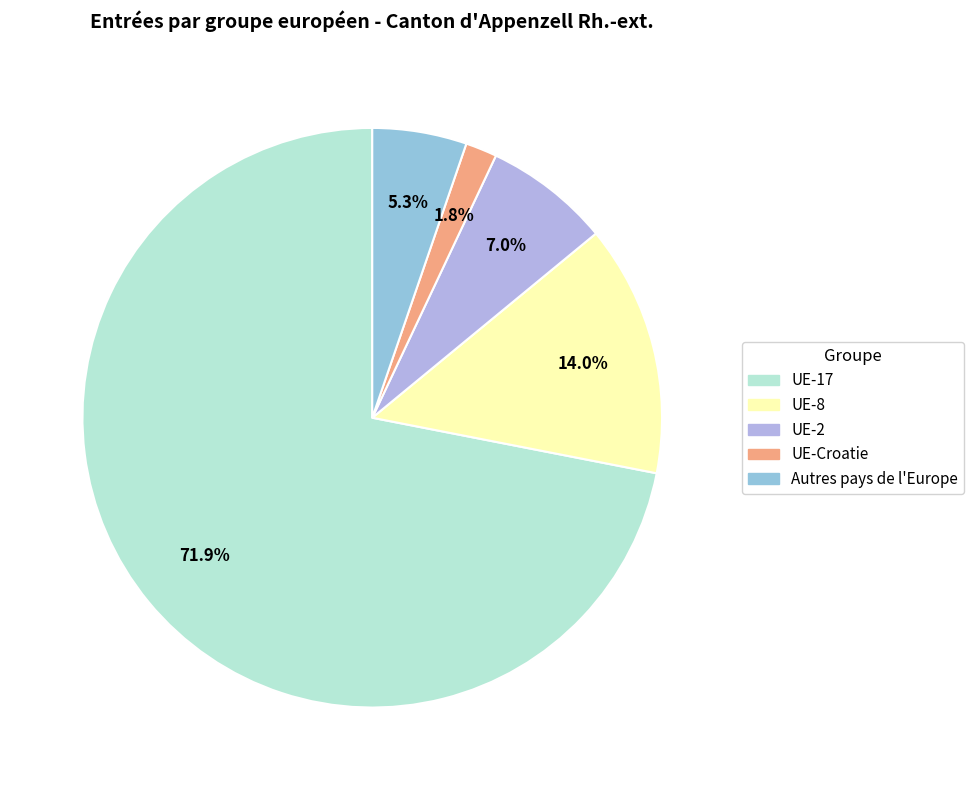

Does UE-2 account for over 50% of the chart?

No